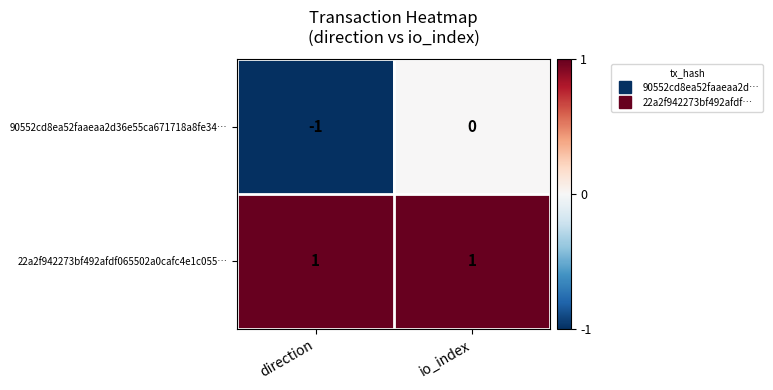

True or false: 22a2f942273bf492afdf065502a0cafc4e1c055… has a value of 1 at io_index.

True